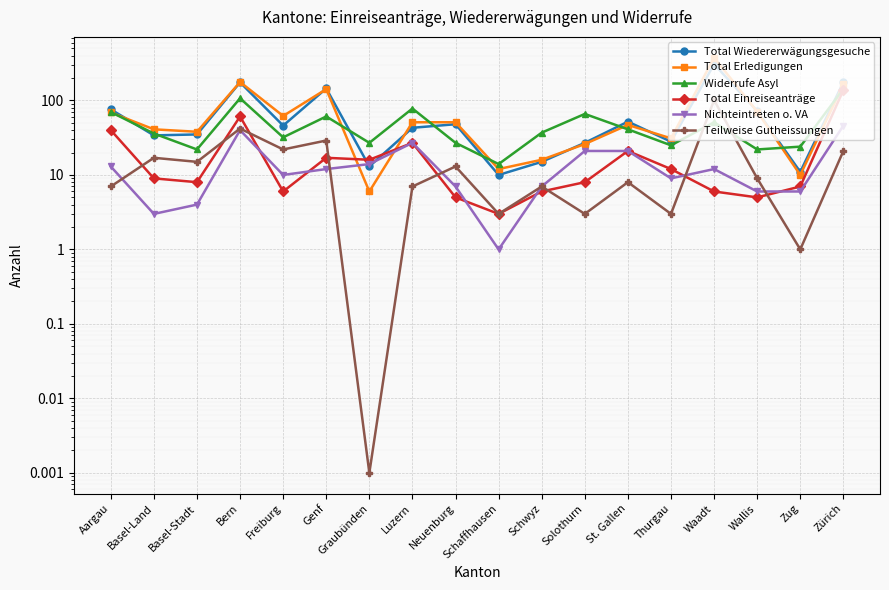

At which label does Total Erledigungen reach its peak?

Waadt